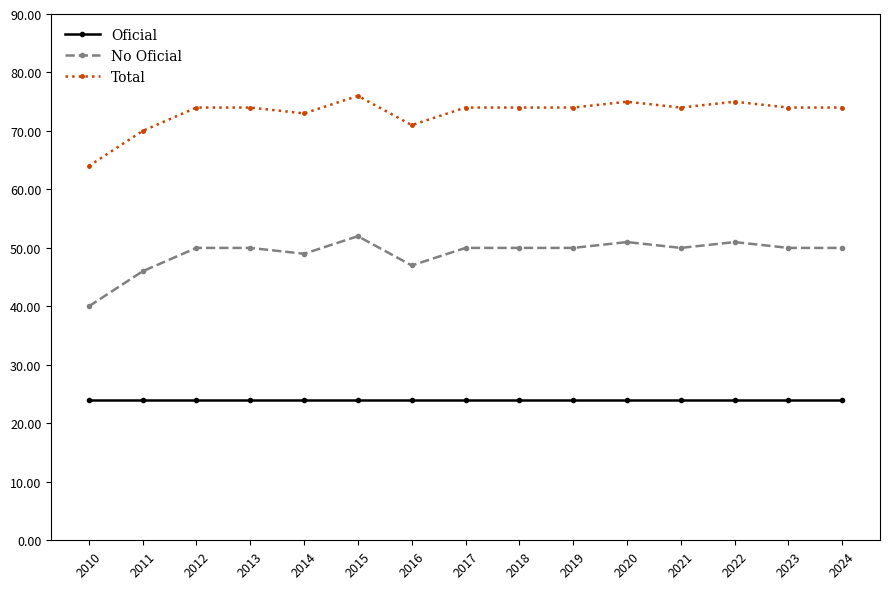

Reading left to right, list all the values displayed in this chart.

Oficial: 24	24	24	24	24	24	24	24	24	24	24	24	24	24	24
No Oficial: 40	46	50	50	49	52	47	50	50	50	51	50	51	50	50
Total: 64	70	74	74	73	76	71	74	74	74	75	74	75	74	74